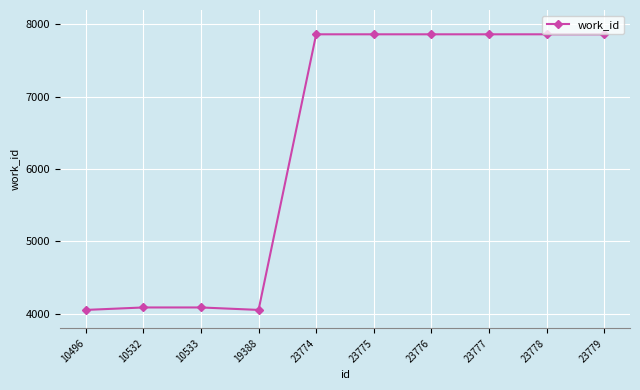

What is the value of the 2nd point from the left?

4088